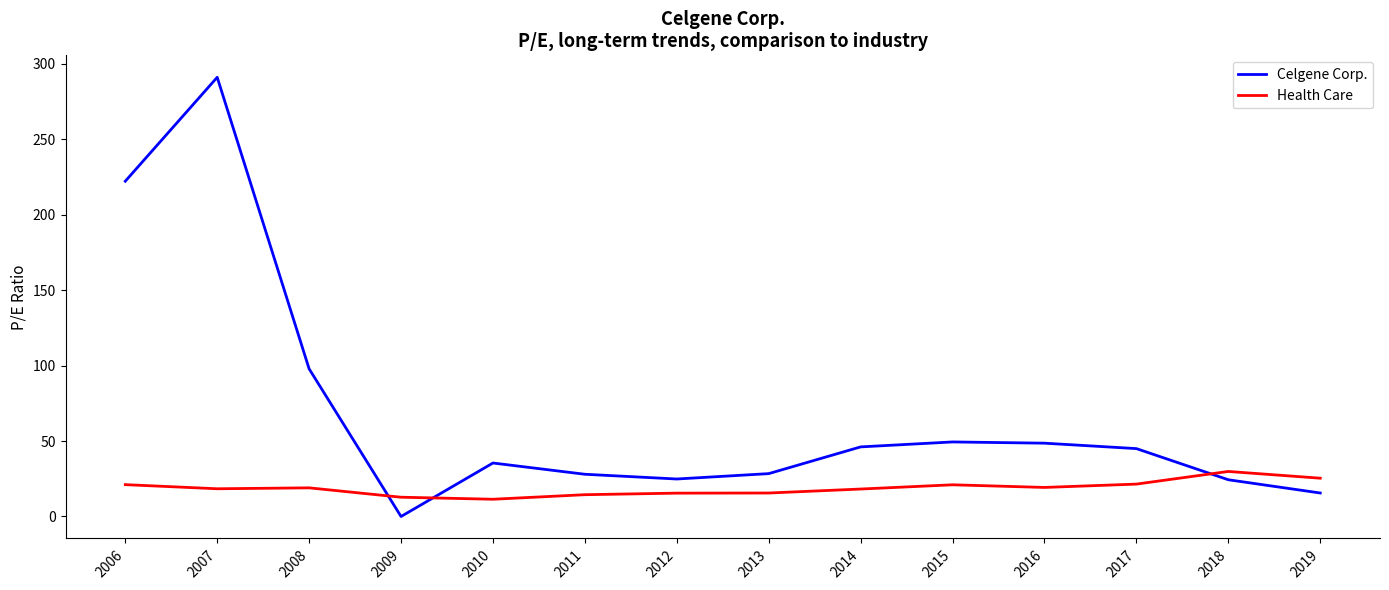

Which series changed the most between 2006 and 2012?

Celgene Corp.